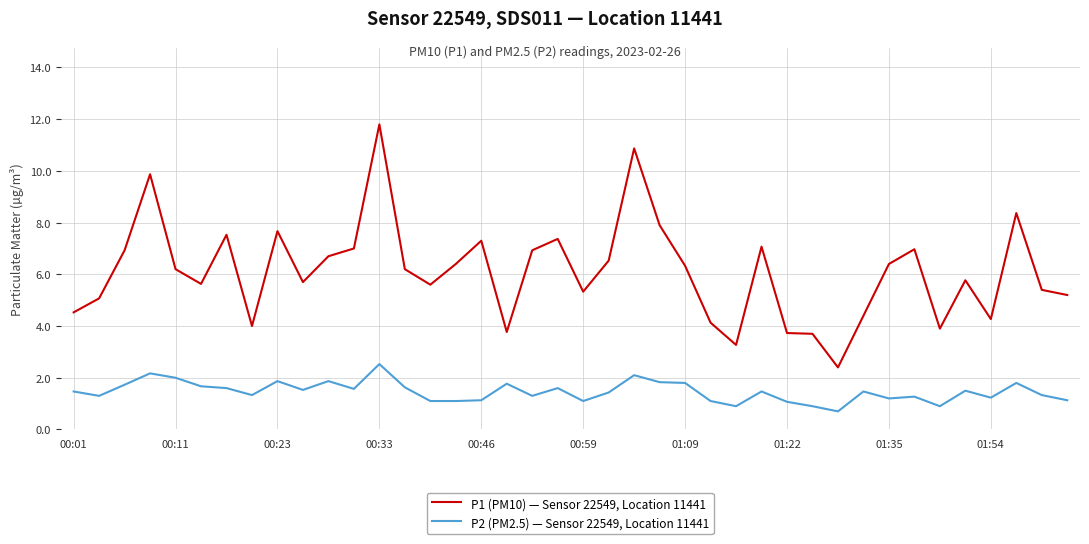

What is the average value of the P1 (PM10) — Sensor 22549, Location 11441 series?

6.1